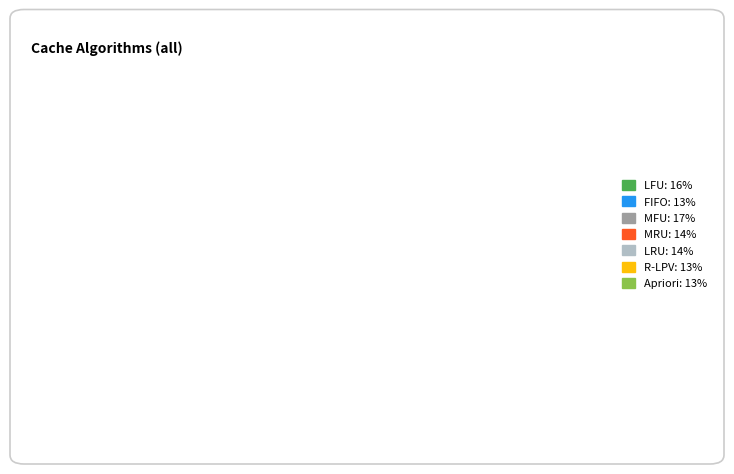

True or false: Apriori: 13% accounts for 7% of the total.

False